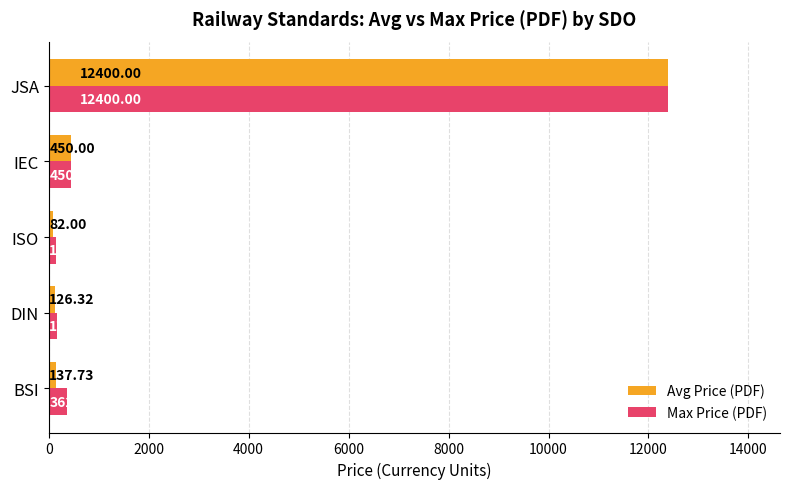

At which category does the chart reach its minimum across all series?

ISO